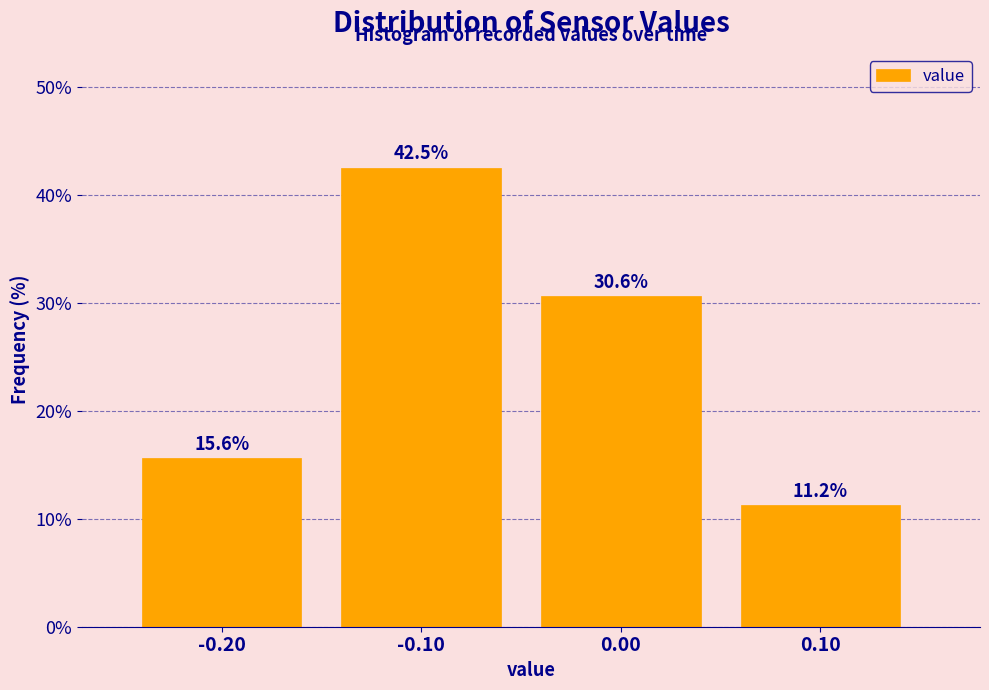

Which category has the highest value across all series?

-0.10